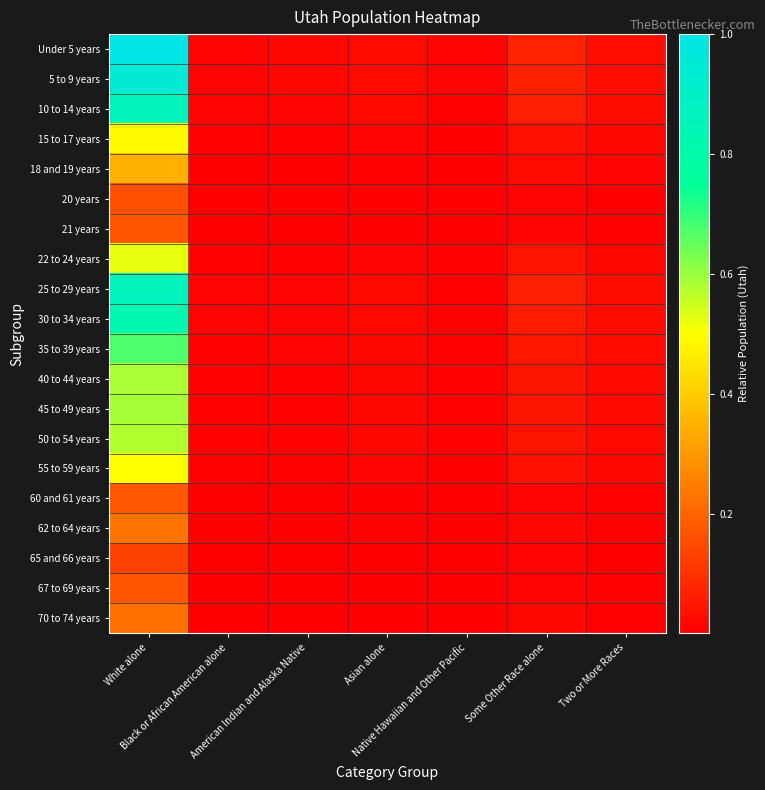

Reading left to right, what are all the values shown in this chart?

Under 5 years: White alone=1.0	Black or African American alone=0.0	American Indian and Alaska Native=0.0	Asian alone=0.0	Native Hawaiian and Other Pacific=0.0	Some Other Race alone=0.1	Two or More Races=0.0
5 to 9 years: White alone=0.9	Black or African American alone=0.0	American Indian and Alaska Native=0.0	Asian alone=0.0	Native Hawaiian and Other Pacific=0.0	Some Other Race alone=0.1	Two or More Races=0.0
10 to 14 years: White alone=0.9	Black or African American alone=0.0	American Indian and Alaska Native=0.0	Asian alone=0.0	Native Hawaiian and Other Pacific=0.0	Some Other Race alone=0.1	Two or More Races=0.0
15 to 17 years: White alone=0.5	Black or African American alone=0.0	American Indian and Alaska Native=0.0	Asian alone=0.0	Native Hawaiian and Other Pacific=0.0	Some Other Race alone=0.0	Two or More Races=0.0
18 and 19 years: White alone=0.3	Black or African American alone=0.0	American Indian and Alaska Native=0.0	Asian alone=0.0	Native Hawaiian and Other Pacific=0.0	Some Other Race alone=0.0	Two or More Races=0.0
20 years: White alone=0.2	Black or African American alone=0.0	American Indian and Alaska Native=0.0	Asian alone=0.0	Native Hawaiian and Other Pacific=0.0	Some Other Race alone=0.0	Two or More Races=0.0
21 years: White alone=0.2	Black or African American alone=0.0	American Indian and Alaska Native=0.0	Asian alone=0.0	Native Hawaiian and Other Pacific=0.0	Some Other Race alone=0.0	Two or More Races=0.0
22 to 24 years: White alone=0.5	Black or African American alone=0.0	American Indian and Alaska Native=0.0	Asian alone=0.0	Native Hawaiian and Other Pacific=0.0	Some Other Race alone=0.0	Two or More Races=0.0
25 to 29 years: White alone=0.9	Black or African American alone=0.0	American Indian and Alaska Native=0.0	Asian alone=0.0	Native Hawaiian and Other Pacific=0.0	Some Other Race alone=0.1	Two or More Races=0.0
30 to 34 years: White alone=0.8	Black or African American alone=0.0	American Indian and Alaska Native=0.0	Asian alone=0.0	Native Hawaiian and Other Pacific=0.0	Some Other Race alone=0.1	Two or More Races=0.0
35 to 39 years: White alone=0.7	Black or African American alone=0.0	American Indian and Alaska Native=0.0	Asian alone=0.0	Native Hawaiian and Other Pacific=0.0	Some Other Race alone=0.0	Two or More Races=0.0
40 to 44 years: White alone=0.6	Black or African American alone=0.0	American Indian and Alaska Native=0.0	Asian alone=0.0	Native Hawaiian and Other Pacific=0.0	Some Other Race alone=0.0	Two or More Races=0.0
45 to 49 years: White alone=0.6	Black or African American alone=0.0	American Indian and Alaska Native=0.0	Asian alone=0.0	Native Hawaiian and Other Pacific=0.0	Some Other Race alone=0.0	Two or More Races=0.0
50 to 54 years: White alone=0.6	Black or African American alone=0.0	American Indian and Alaska Native=0.0	Asian alone=0.0	Native Hawaiian and Other Pacific=0.0	Some Other Race alone=0.0	Two or More Races=0.0
55 to 59 years: White alone=0.5	Black or African American alone=0.0	American Indian and Alaska Native=0.0	Asian alone=0.0	Native Hawaiian and Other Pacific=0.0	Some Other Race alone=0.0	Two or More Races=0.0
60 and 61 years: White alone=0.2	Black or African American alone=0.0	American Indian and Alaska Native=0.0	Asian alone=0.0	Native Hawaiian and Other Pacific=0.0	Some Other Race alone=0.0	Two or More Races=0.0
62 to 64 years: White alone=0.2	Black or African American alone=0.0	American Indian and Alaska Native=0.0	Asian alone=0.0	Native Hawaiian and Other Pacific=0.0	Some Other Race alone=0.0	Two or More Races=0.0
65 and 66 years: White alone=0.1	Black or African American alone=0.0	American Indian and Alaska Native=0.0	Asian alone=0.0	Native Hawaiian and Other Pacific=0.0	Some Other Race alone=0.0	Two or More Races=0.0
67 to 69 years: White alone=0.2	Black or African American alone=0.0	American Indian and Alaska Native=0.0	Asian alone=0.0	Native Hawaiian and Other Pacific=0.0	Some Other Race alone=0.0	Two or More Races=0.0
70 to 74 years: White alone=0.2	Black or African American alone=0.0	American Indian and Alaska Native=0.0	Asian alone=0.0	Native Hawaiian and Other Pacific=0.0	Some Other Race alone=0.0	Two or More Races=0.0